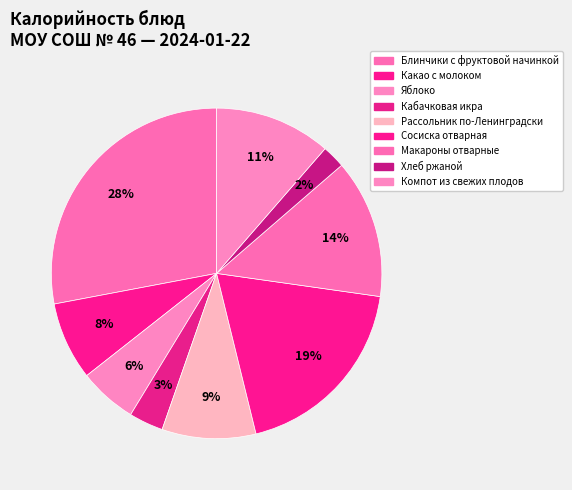

How many slices are in this pie chart?

9